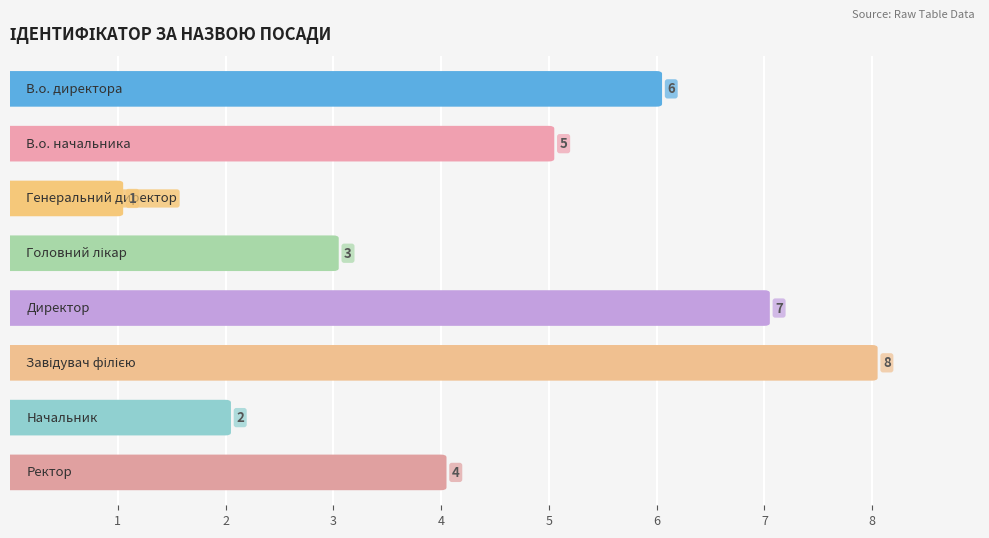

How many series are shown in this chart?

1